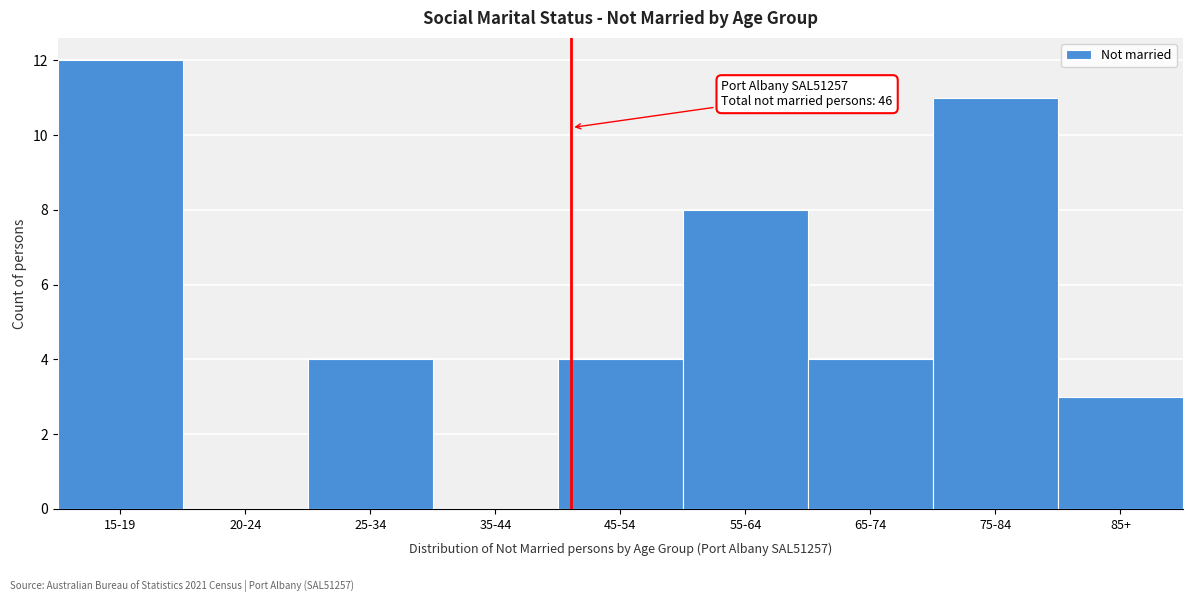

Reading right to left, what are all the values shown in this chart?

85+=3	75-84=11	65-74=4	55-64=8	45-54=4	35-44=0	25-34=4	20-24=0	15-19=12